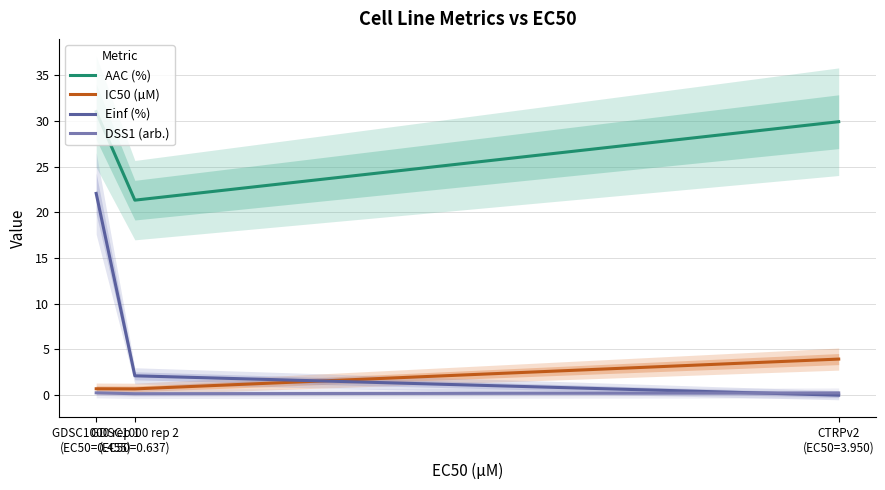

Where does the AAC (%) series first go above 29?

GDSC1000 rep 1
(EC50=0.455)